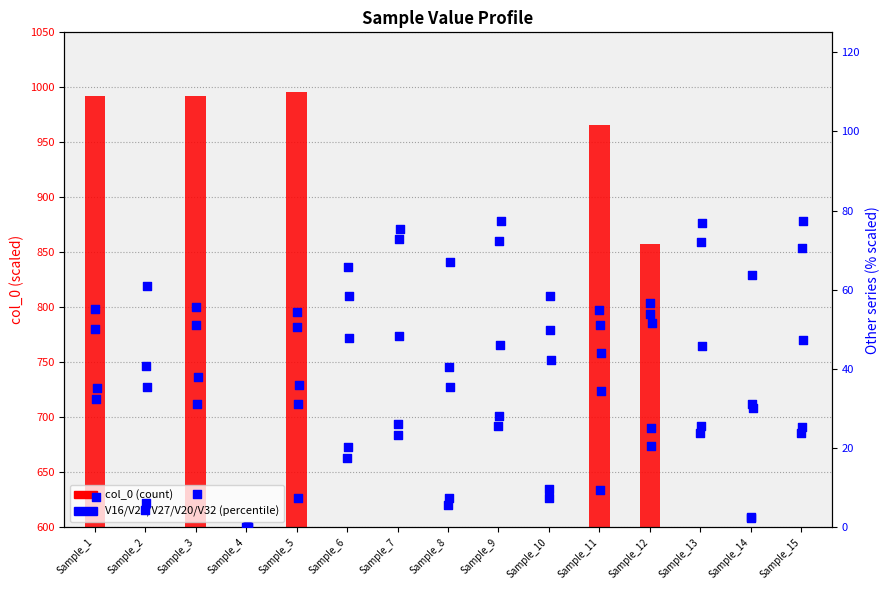

Which series contains the highest Y value?

col_0